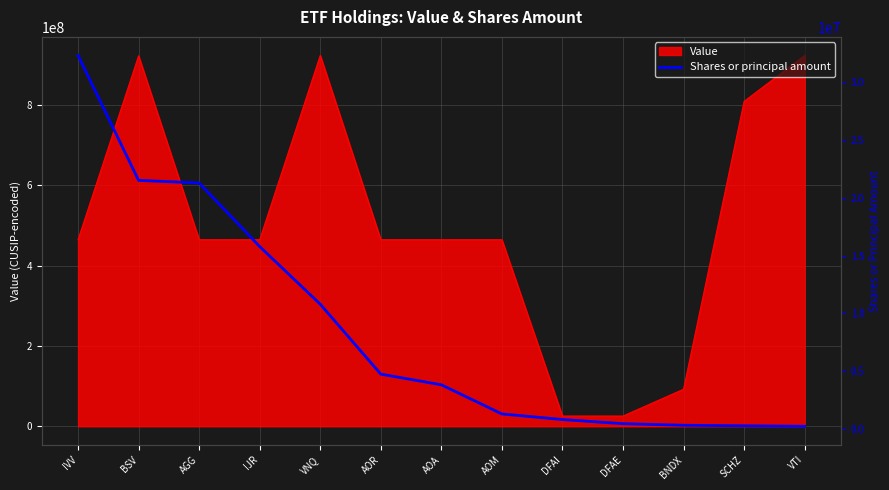

Is it true that Value equals 922908769 at VTI?

True